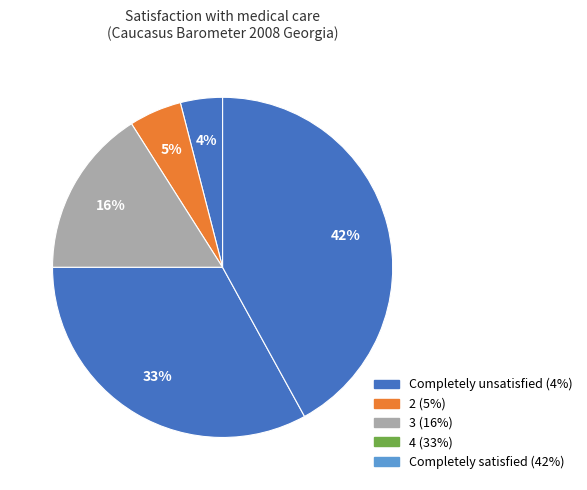

How many slices are in this pie chart?

5